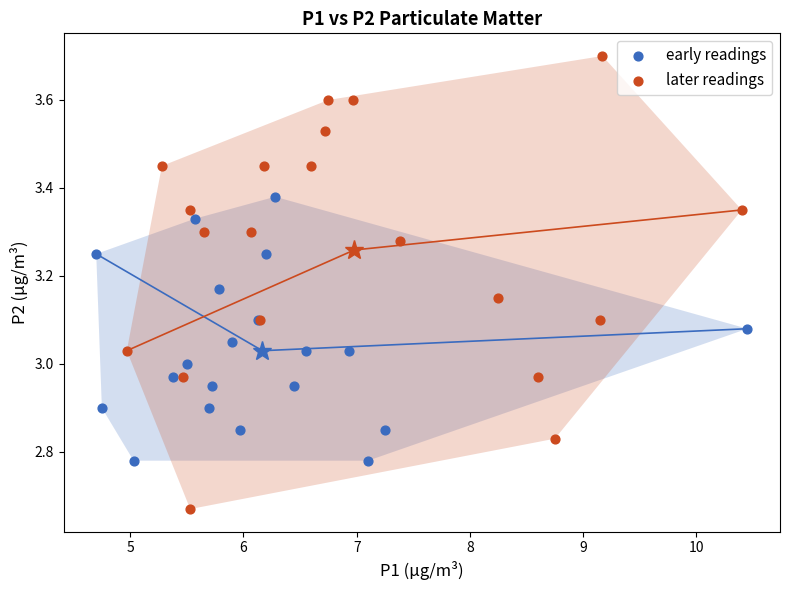

What are all the series names shown in the legend?

early readings, later readings